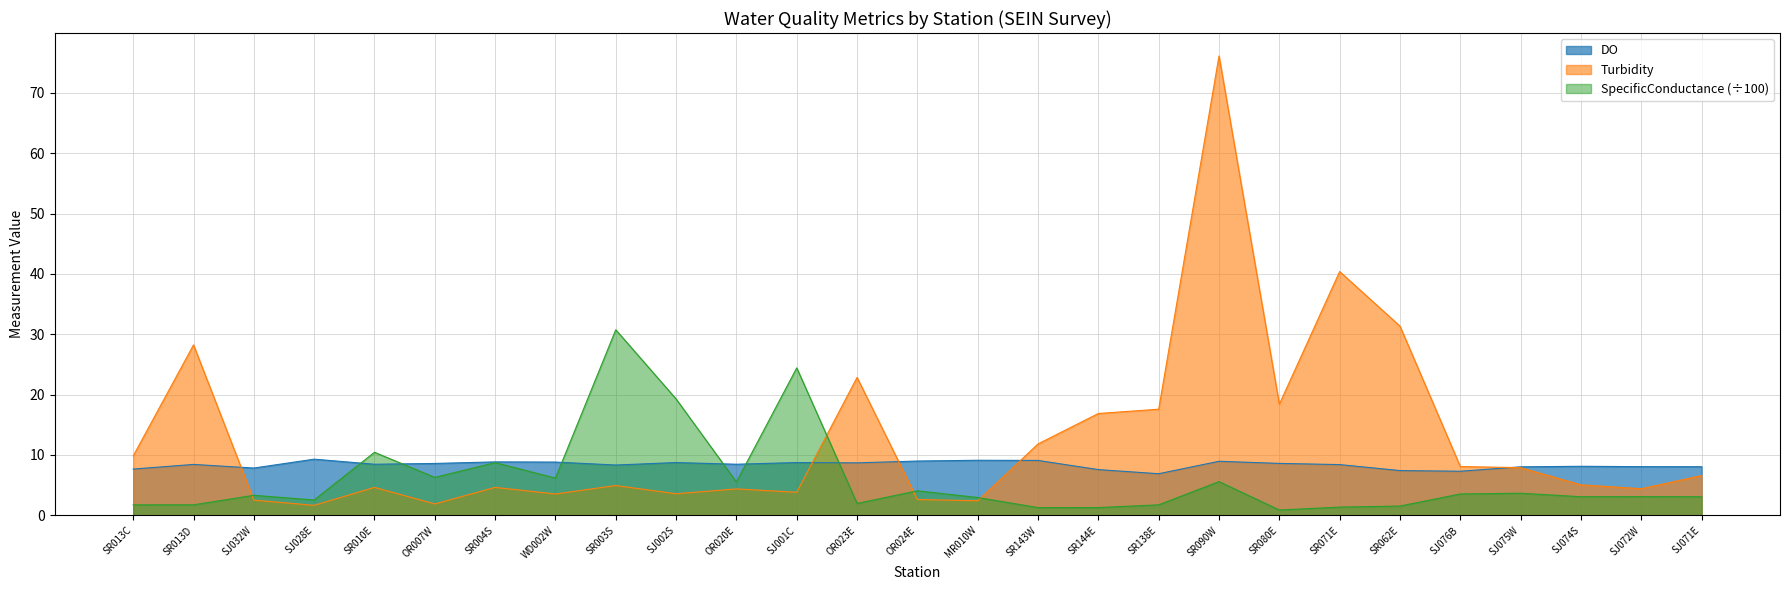

Does the chart display data point markers on the line(s)?

No